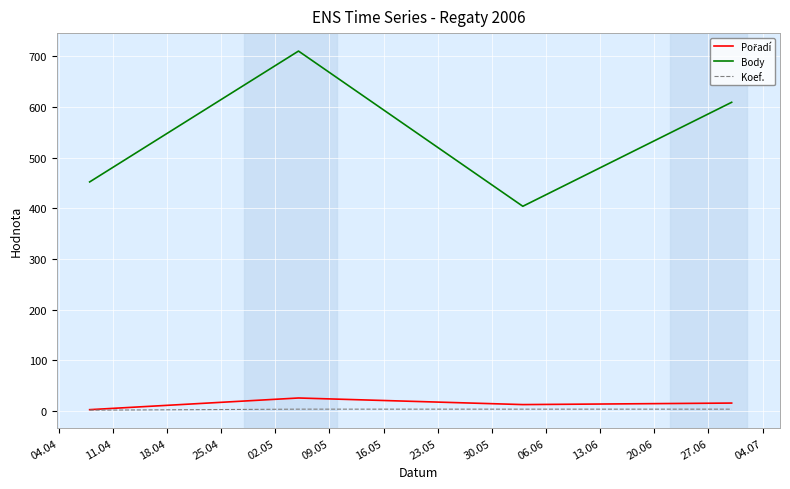

What is the maximum value for Body?

710